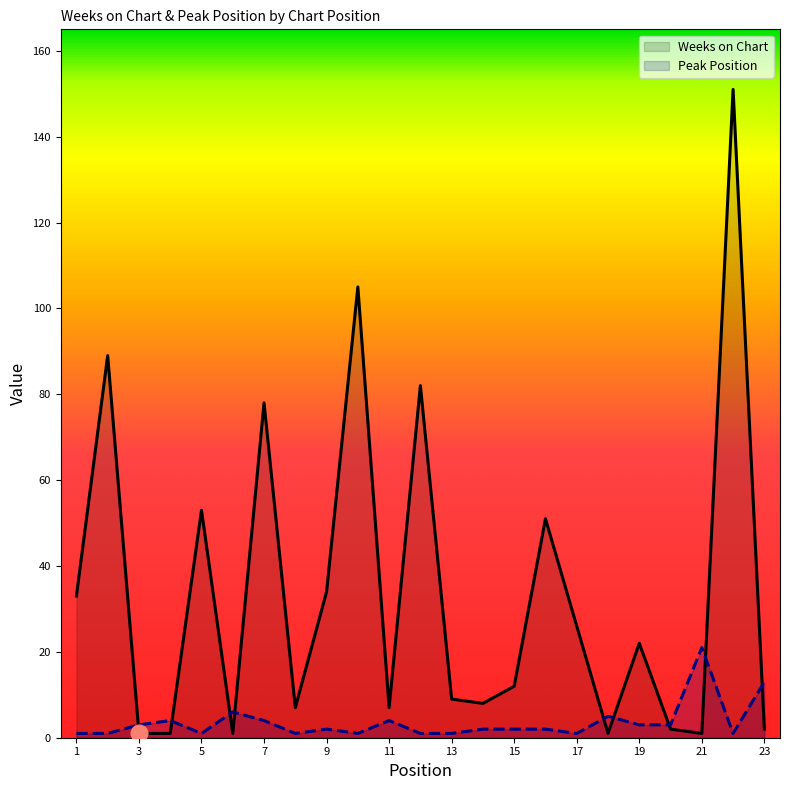

What is the sum of the Weeks on Chart values at 17 and 7?

104